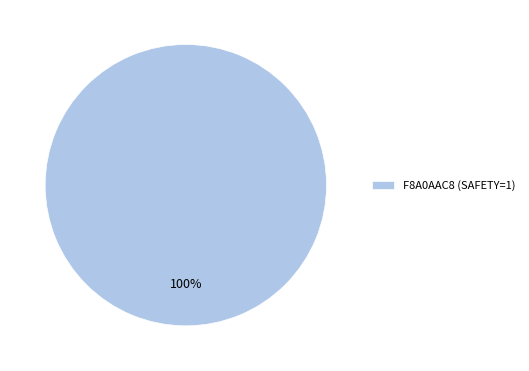

Which slice represents more than half of the pie?

F8A0AAC8 (SAFETY=1)